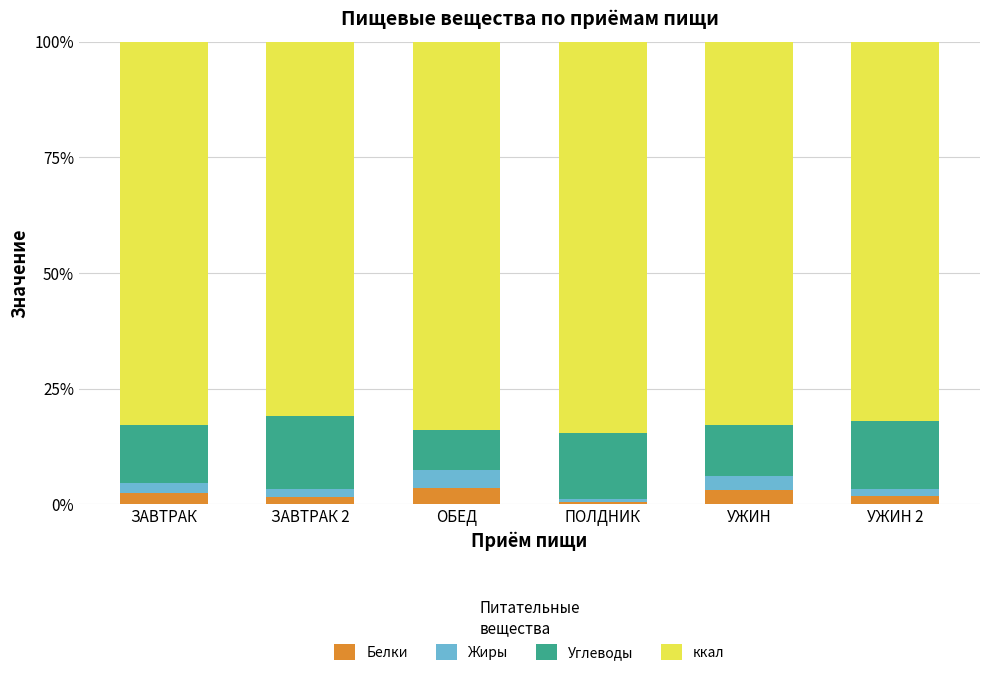

Which category has the highest value in the Белки series?

ОБЕД